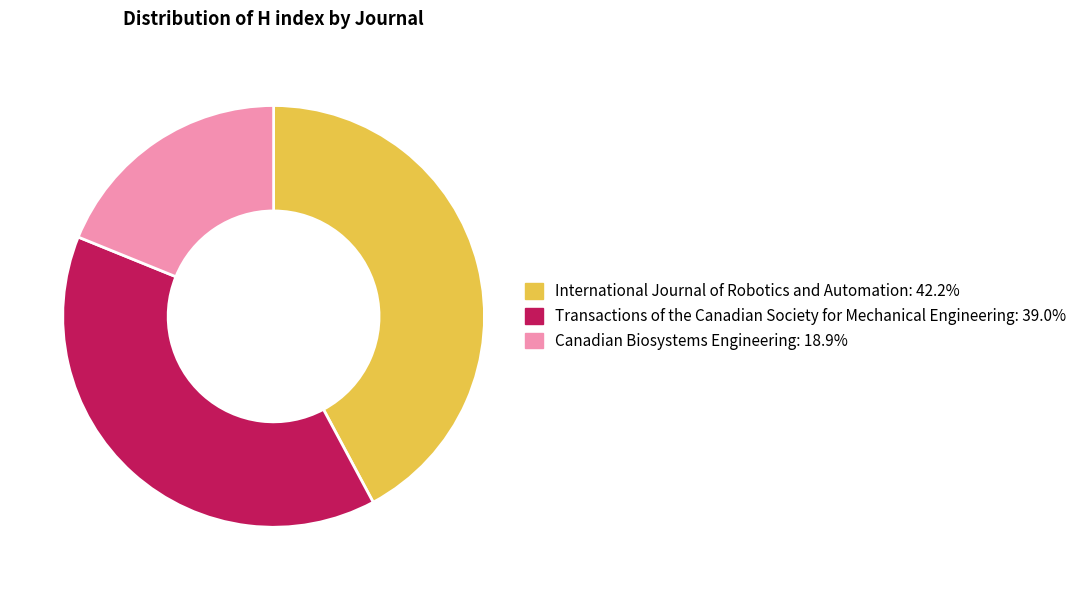

True or false: International Journal of Robotics and Automation accounts for 28% of the total.

False